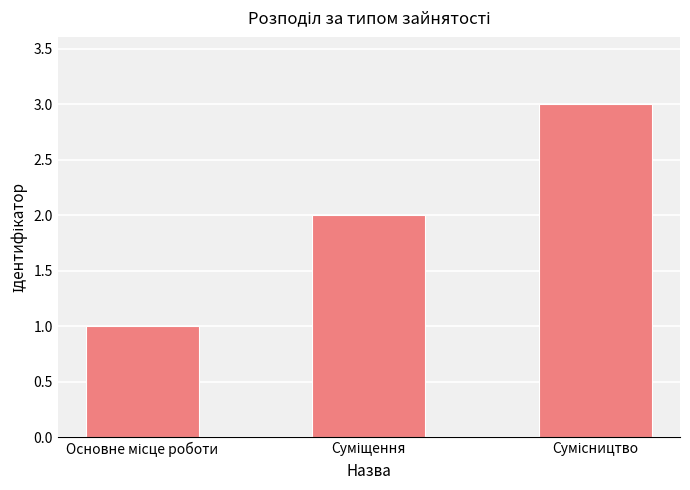

What is the maximum value shown in the chart?

3